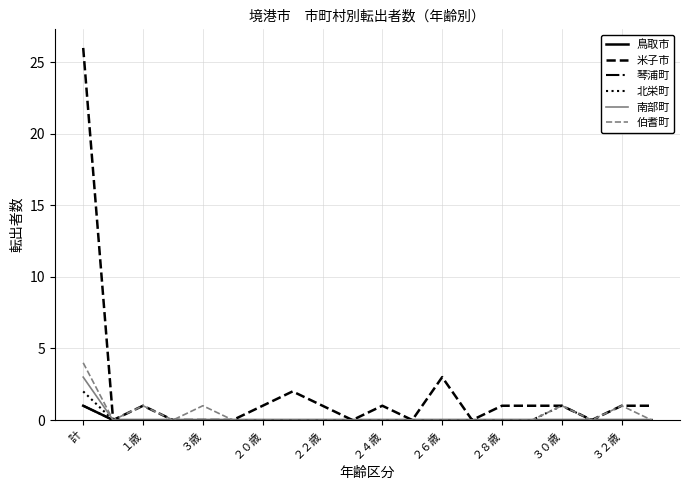

Reading right to left, extract all data points from this chart.

鳥取市: 0	0	0	0	0	0	0	0	0	0	0	0	0	0	0	0	0	0	0	1
米子市: 1	1	0	1	1	1	0	3	0	1	0	1	2	1	0	0	0	1	0	26
琴浦町: 0	0	0	0	0	0	0	0	0	0	0	0	0	0	0	0	0	0	0	1
北栄町: 0	0	0	1	0	0	0	0	0	0	0	0	0	0	0	0	0	0	0	2
南部町: 0	0	0	0	0	0	0	0	0	0	0	0	0	0	0	0	0	0	0	3
伯耆町: 0	1	0	1	0	0	0	0	0	0	0	0	0	0	0	1	0	1	0	4